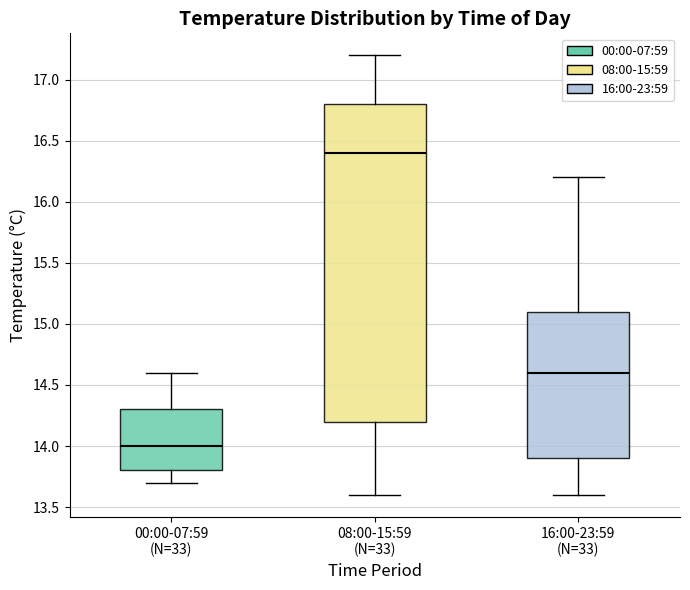

Comparing the boxes themselves (not the whiskers), which one is the tallest?

08:00-15:59 (N=33)